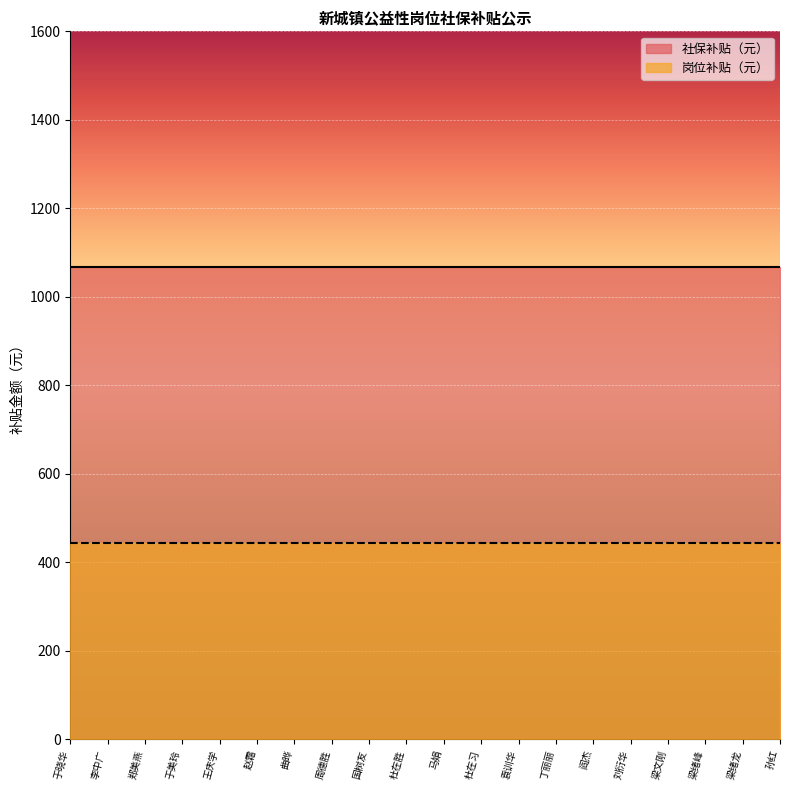

True or false: 岗位补贴（元） and 社保补贴（元） intersect in this chart.

False